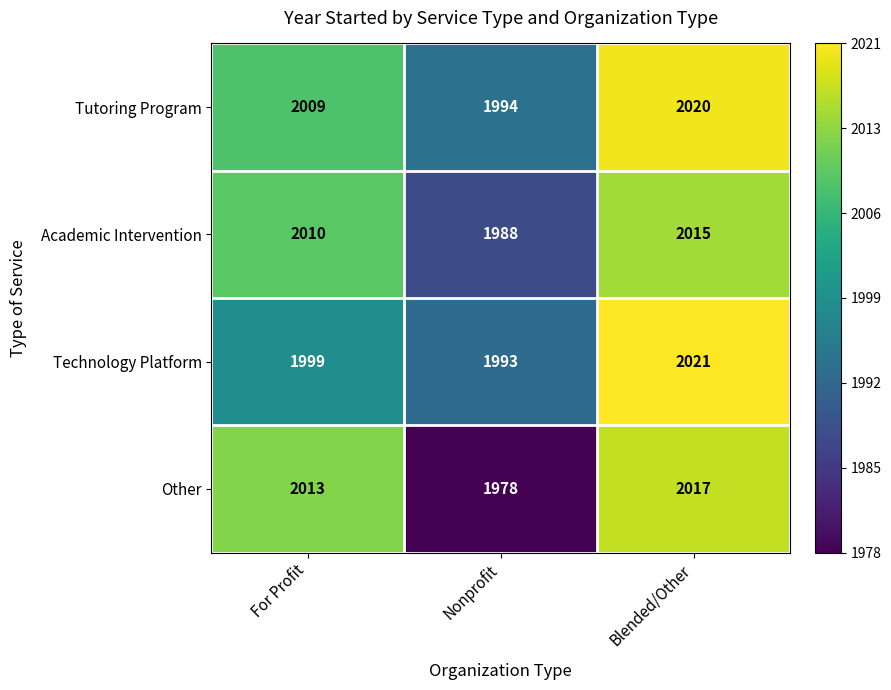

Is the value of Technology Platform at Nonprofit greater than the value of Academic Intervention at Blended/Other?

No